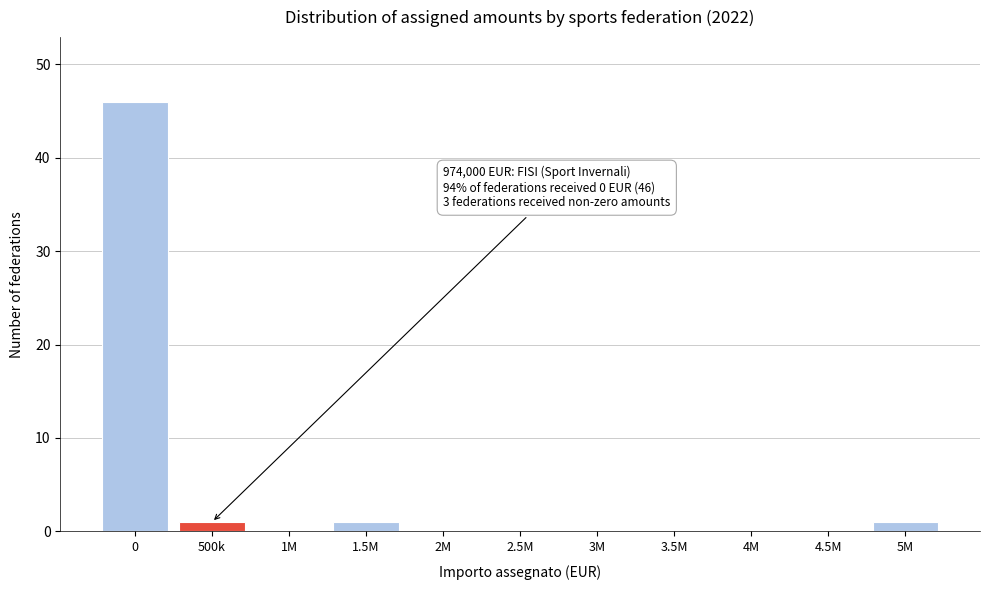

Reading left to right, transcribe all the data shown in this chart.

0=46	500k=1	1M=0	1.5M=1	2M=0	2.5M=0	3M=0	3.5M=0	4M=0	4.5M=0	5M=1